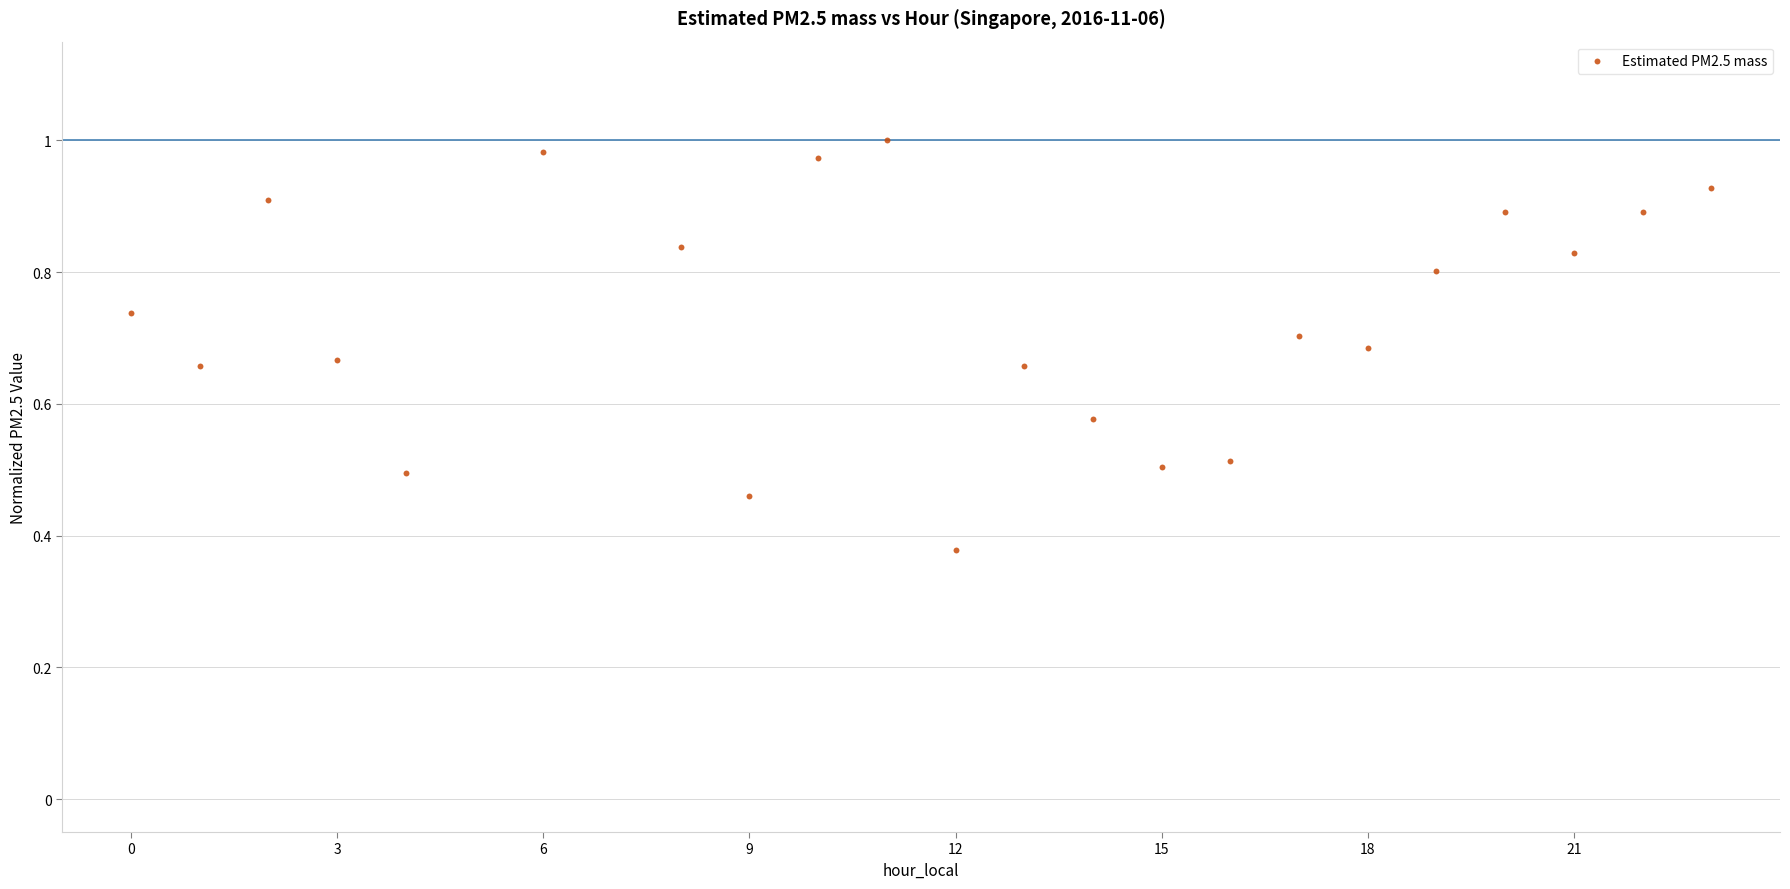

How many data points are displayed?

22